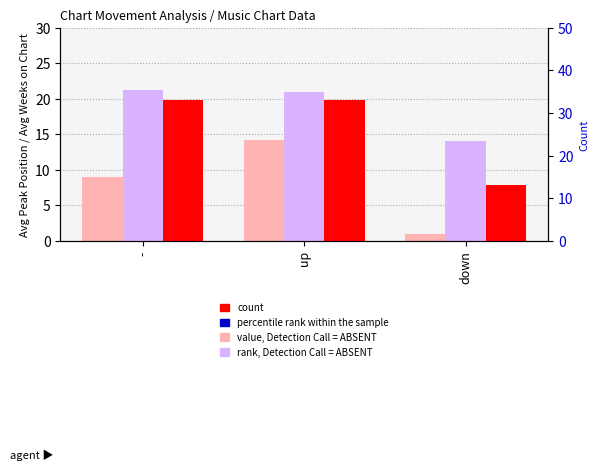

Rank the series by their average value, from lowest to highest.

Avg Peak Position, Avg Weeks on Chart, Count